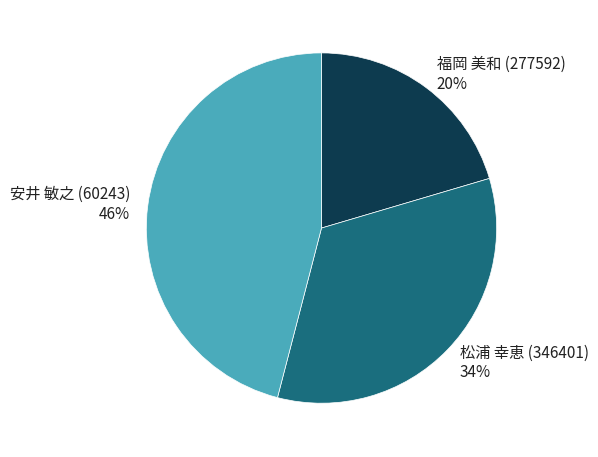

To the nearest percent, what is the difference between the 松浦 幸恵 (346401) and 安井 敏之 (60243) slice percentages?

12%